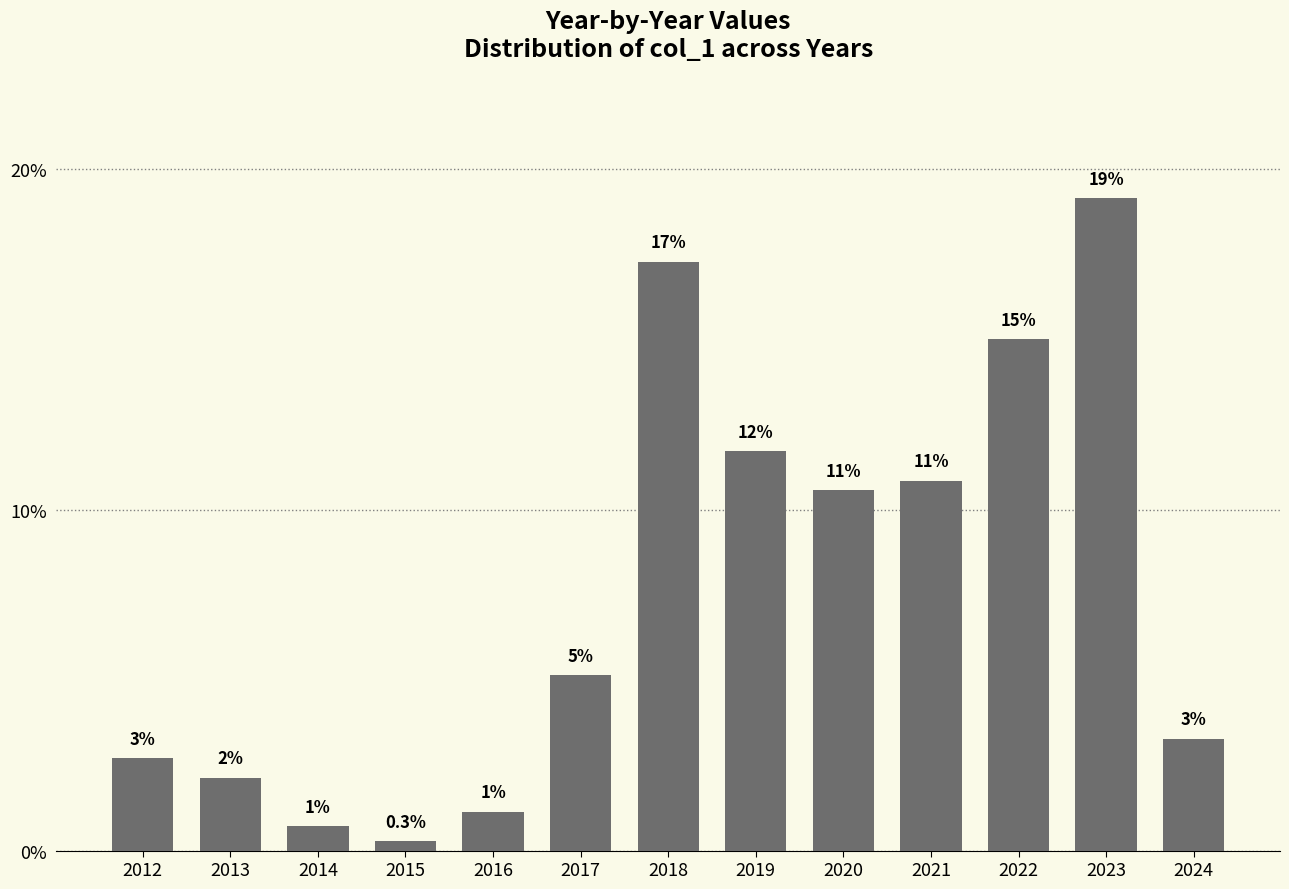

Reading right to left, what are all the values shown in this chart?

2024=3.3	2023=19.1	2022=15.0	2021=10.9	2020=10.6	2019=11.7	2018=17.3	2017=5.1	2016=1.1	2015=0.3	2014=0.7	2013=2.1	2012=2.7